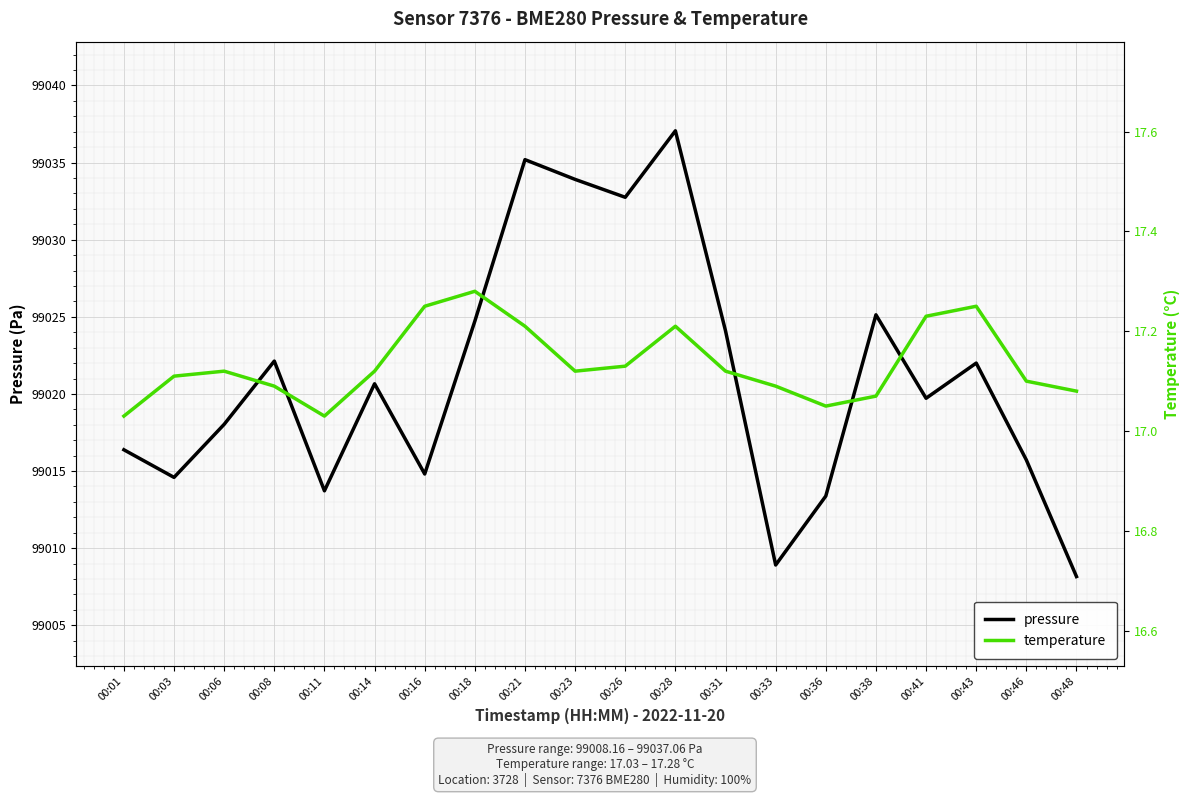

What is the difference between the second highest and second lowest values in the pressure series?

26.3